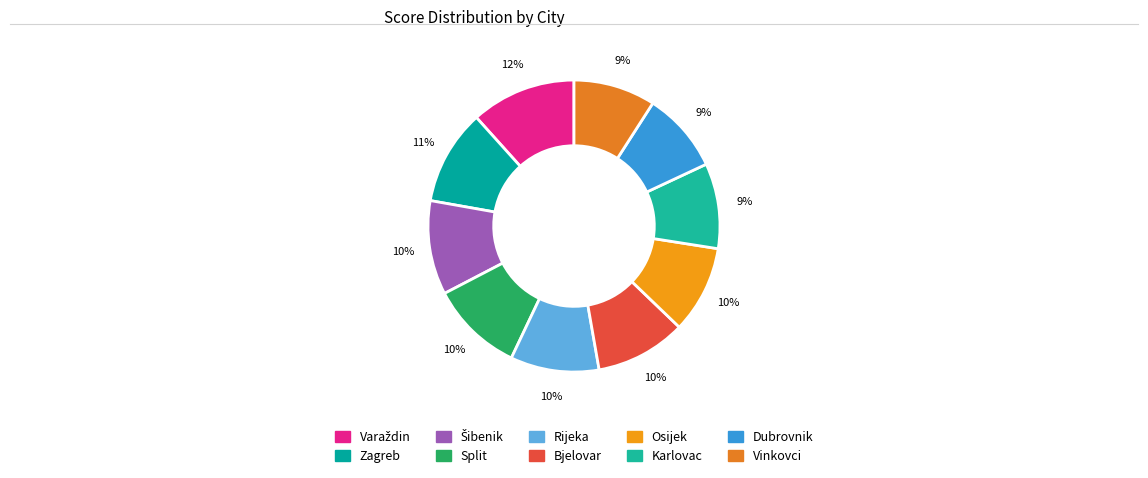

The Zagreb slice represents 11% of the pie. True or false?

True